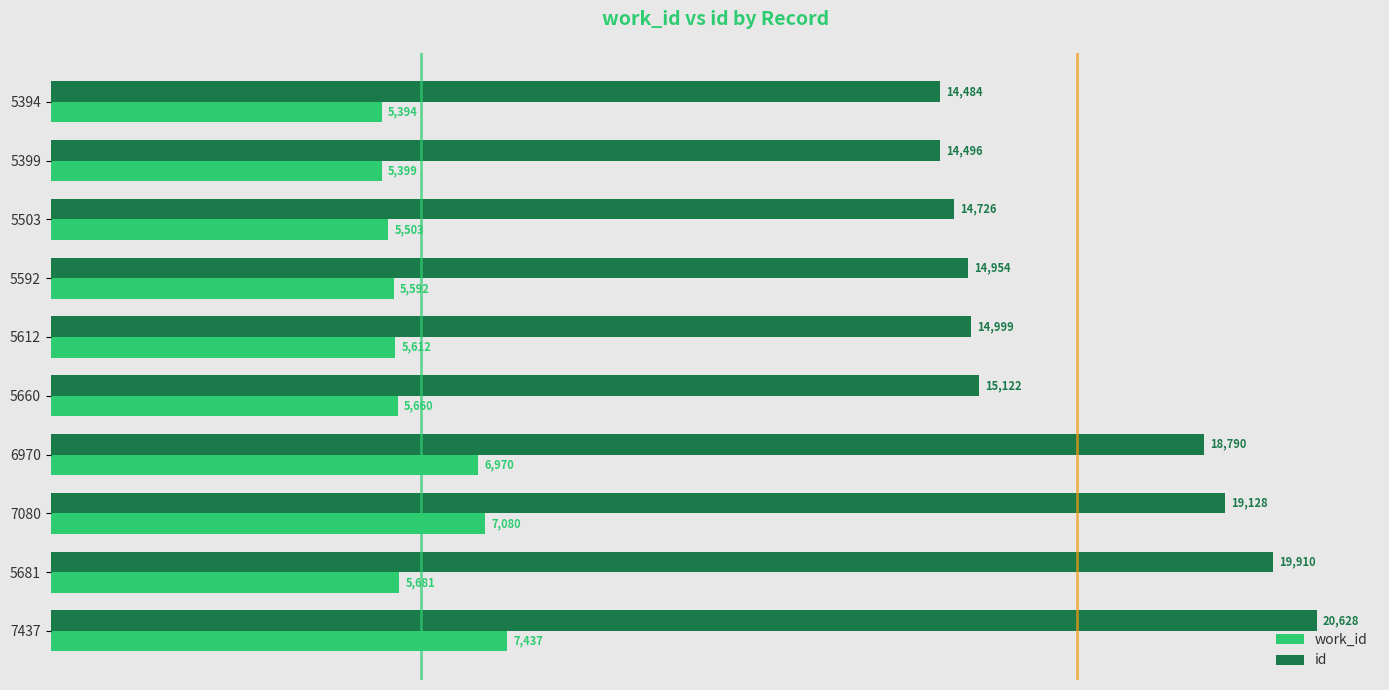

What value does the work_id series have at 5503, to the nearest 100?

5500